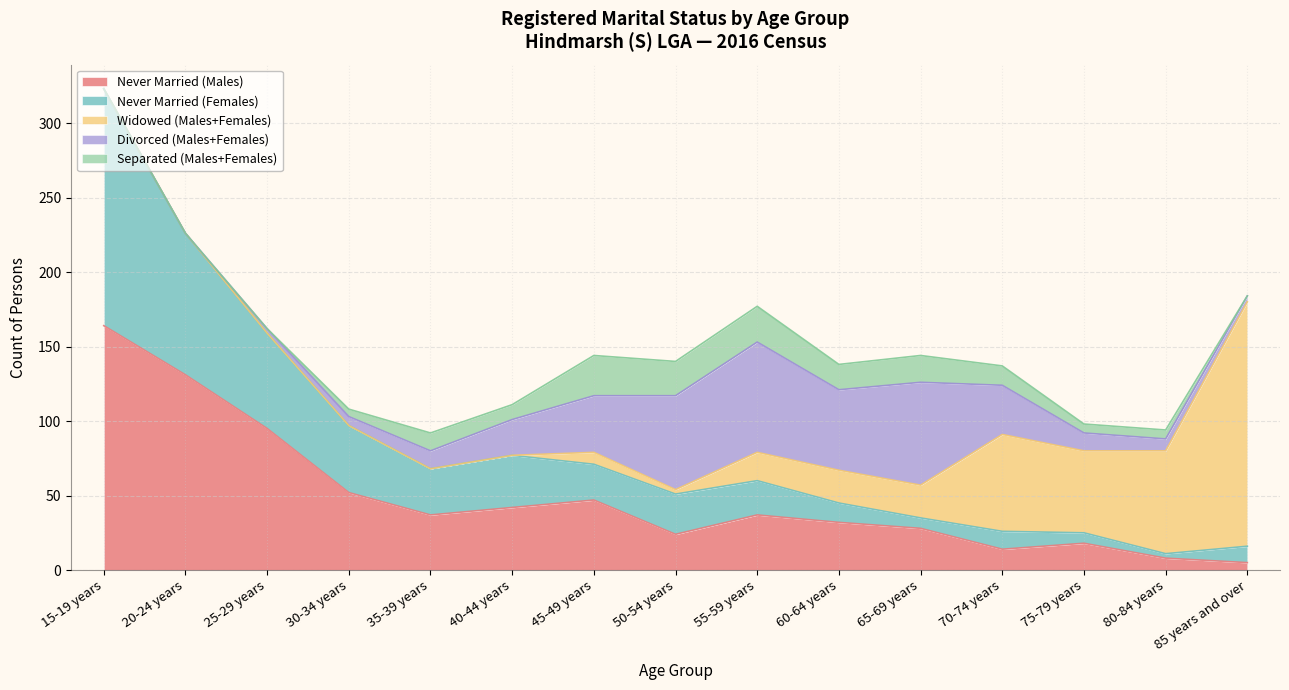

Between 15-19 years and 70-74 years, which is larger?

15-19 years